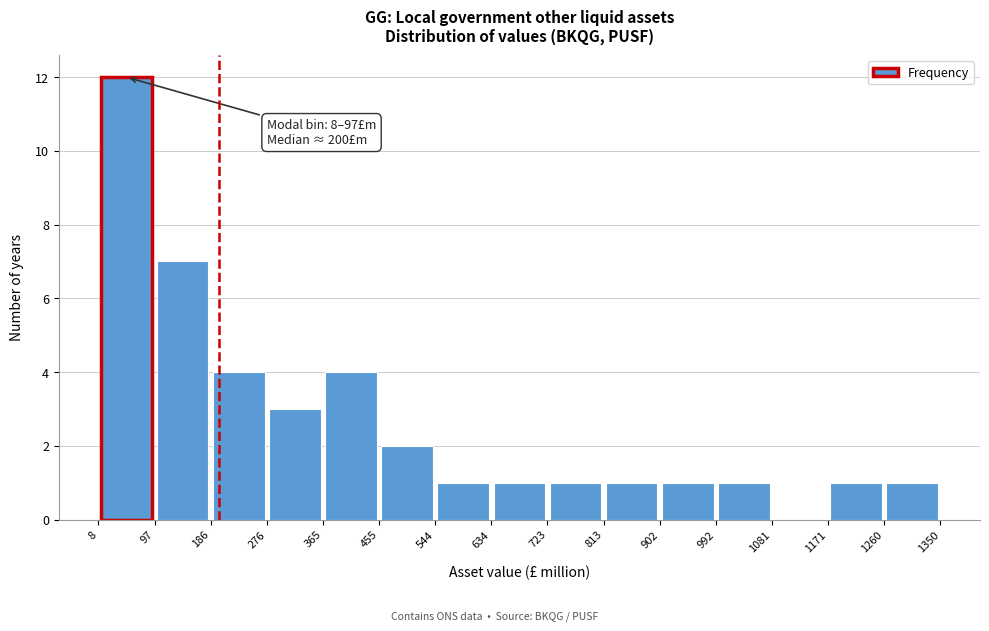

Over which range of the x-axis is the bar tallest?

8 to 97